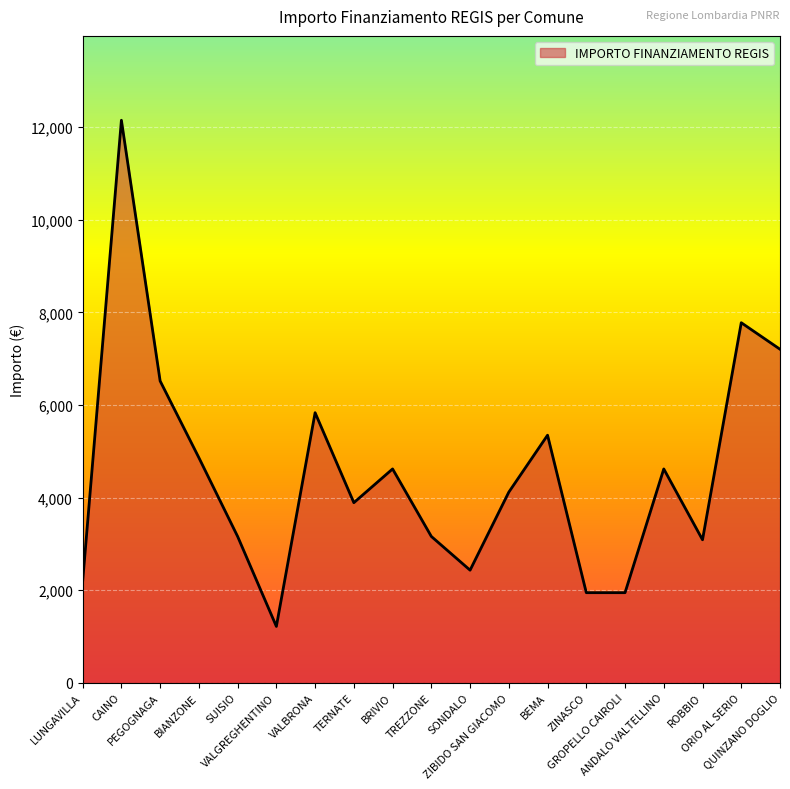

Count the number of values greater than 4116.

9